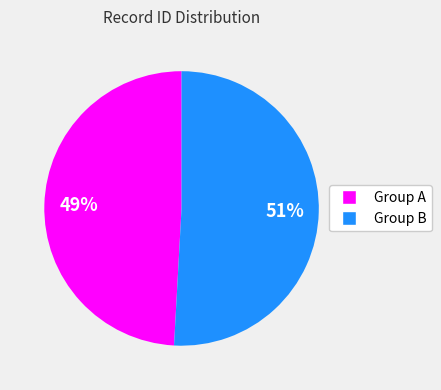

Is there a majority slice in this chart?

Yes